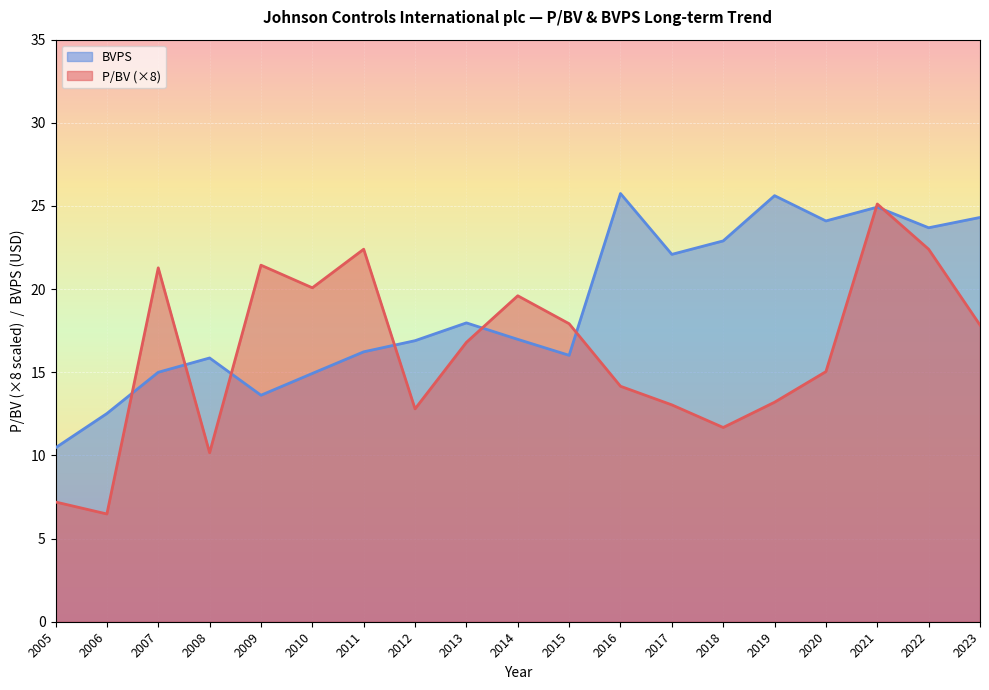

True or false: P/BV has a value of 2.7 at 2009.

True